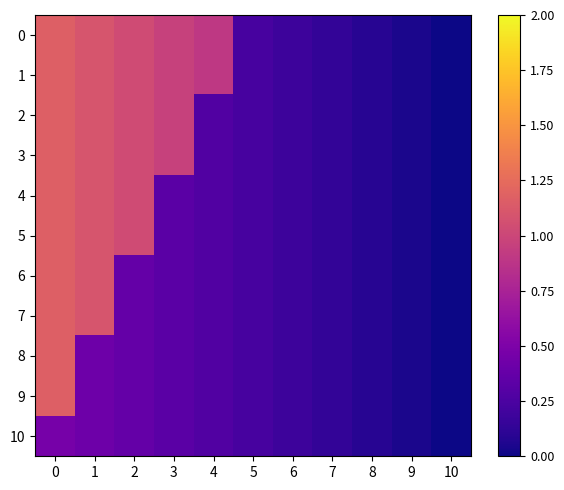

Reading left to right, what are all the values shown in this chart?

0: 0=1.2	1=1.1	2=1.0	3=1.0	4=0.9	5=0.2	6=0.2	7=0.1	8=0.1	9=0.0	10=0.0
1: 0=1.2	1=1.1	2=1.0	3=1.0	4=0.9	5=0.2	6=0.2	7=0.1	8=0.1	9=0.0	10=0.0
2: 0=1.2	1=1.1	2=1.0	3=1.0	4=0.3	5=0.2	6=0.2	7=0.1	8=0.1	9=0.0	10=0.0
3: 0=1.2	1=1.1	2=1.0	3=1.0	4=0.3	5=0.2	6=0.2	7=0.1	8=0.1	9=0.0	10=0.0
4: 0=1.2	1=1.1	2=1.0	3=0.3	4=0.3	5=0.2	6=0.2	7=0.1	8=0.1	9=0.0	10=0.0
5: 0=1.2	1=1.1	2=1.0	3=0.3	4=0.3	5=0.2	6=0.2	7=0.1	8=0.1	9=0.0	10=0.0
6: 0=1.2	1=1.1	2=0.4	3=0.3	4=0.3	5=0.2	6=0.2	7=0.1	8=0.1	9=0.0	10=0.0
7: 0=1.2	1=1.1	2=0.4	3=0.3	4=0.3	5=0.2	6=0.2	7=0.1	8=0.1	9=0.0	10=0.0
8: 0=1.2	1=0.4	2=0.4	3=0.3	4=0.3	5=0.2	6=0.2	7=0.1	8=0.1	9=0.0	10=0.0
9: 0=1.2	1=0.4	2=0.4	3=0.3	4=0.3	5=0.2	6=0.2	7=0.1	8=0.1	9=0.0	10=0.0
10: 0=0.5	1=0.4	2=0.4	3=0.3	4=0.3	5=0.2	6=0.2	7=0.1	8=0.1	9=0.0	10=0.0